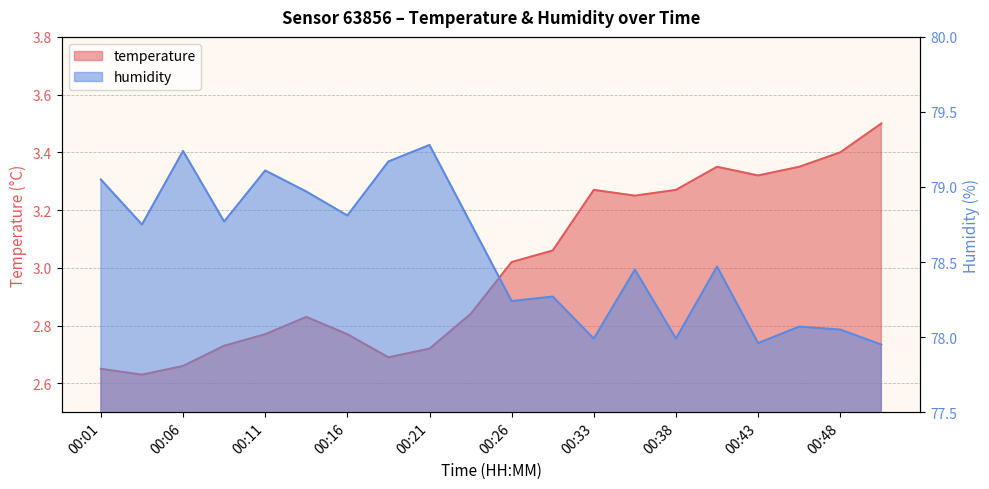

What is the average value of the temperature series?

3.0